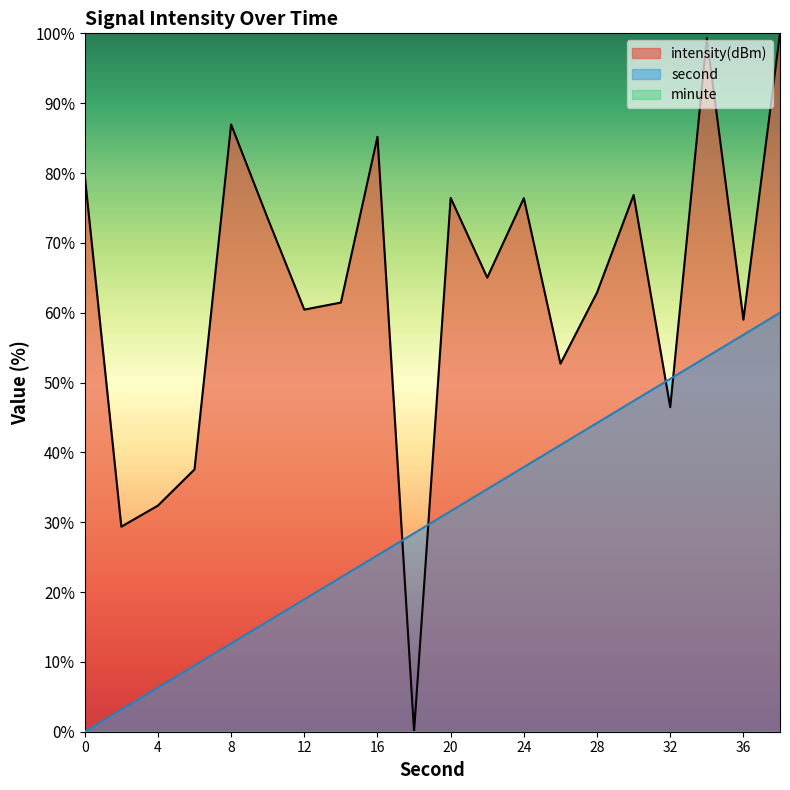

Reading left to right, what are all the values shown in this chart?

second: 0.0	3.2	6.3	9.5	12.6	15.8	18.9	22.1	25.3	28.4	31.6	34.7	37.9	41.1	44.2	47.4	50.5	53.7	56.8	60.0
intensity: 79.6	29.4	32.4	37.6	87.0	73.5	60.4	61.5	85.2	0.0	76.4	65.0	76.4	52.7	62.9	76.9	46.5	99.3	59.0	100.0